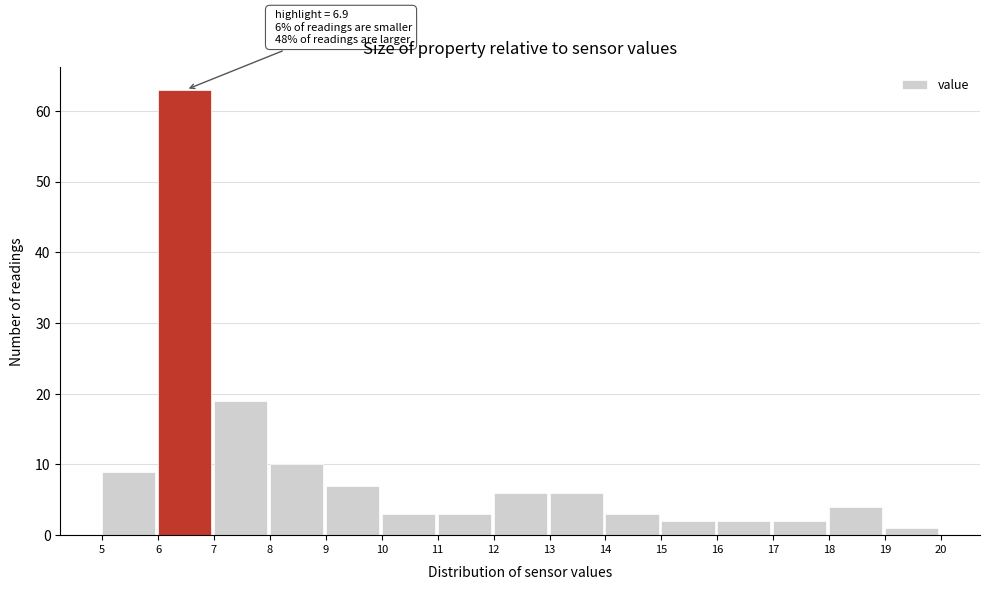

Over which range of the x-axis is the bar tallest?

6 to 7